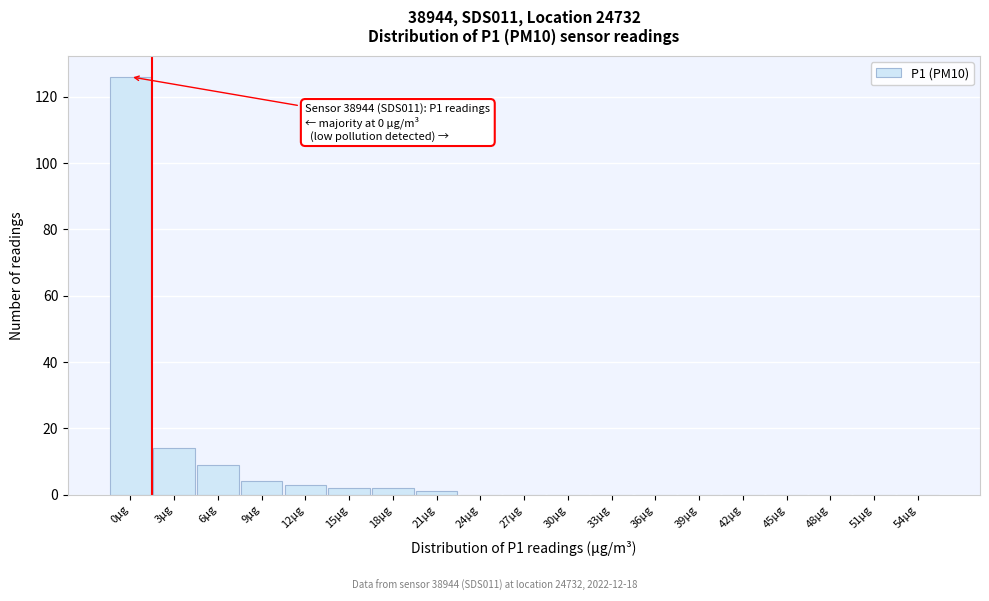

Reading right to left, extract all data points from this chart.

54μg=0	51μg=0	48μg=0	45μg=0	42μg=0	39μg=0	36μg=0	33μg=0	30μg=0	27μg=0	24μg=0	21μg=1	18μg=2	15μg=2	12μg=3	9μg=4	6μg=9	3μg=14	0μg=126